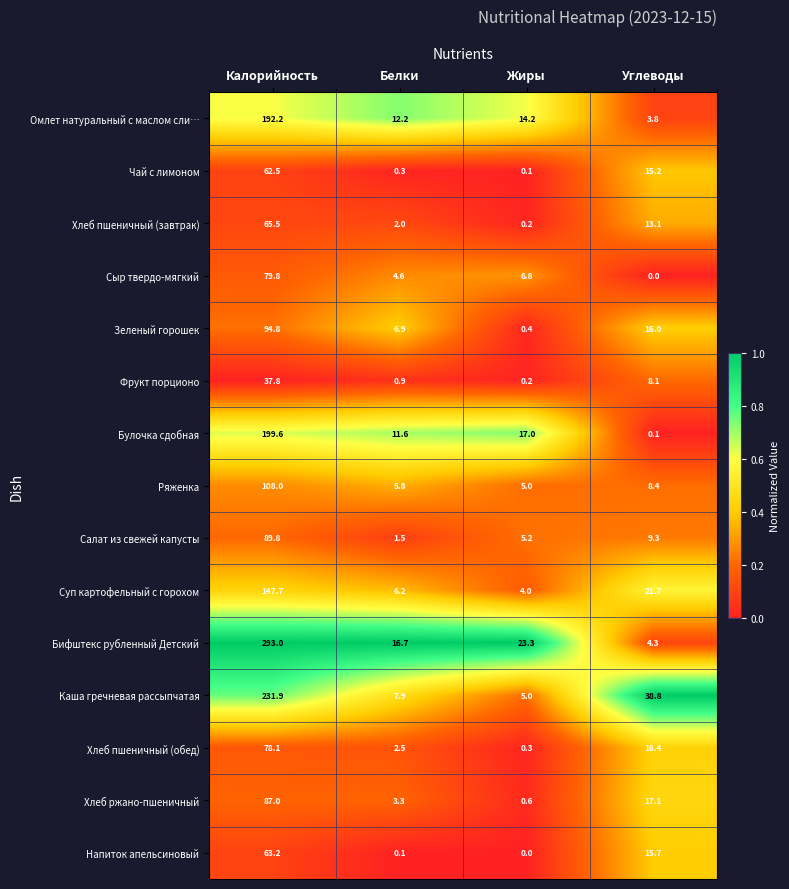

At which category is the sum across all series the highest?

Калорийность